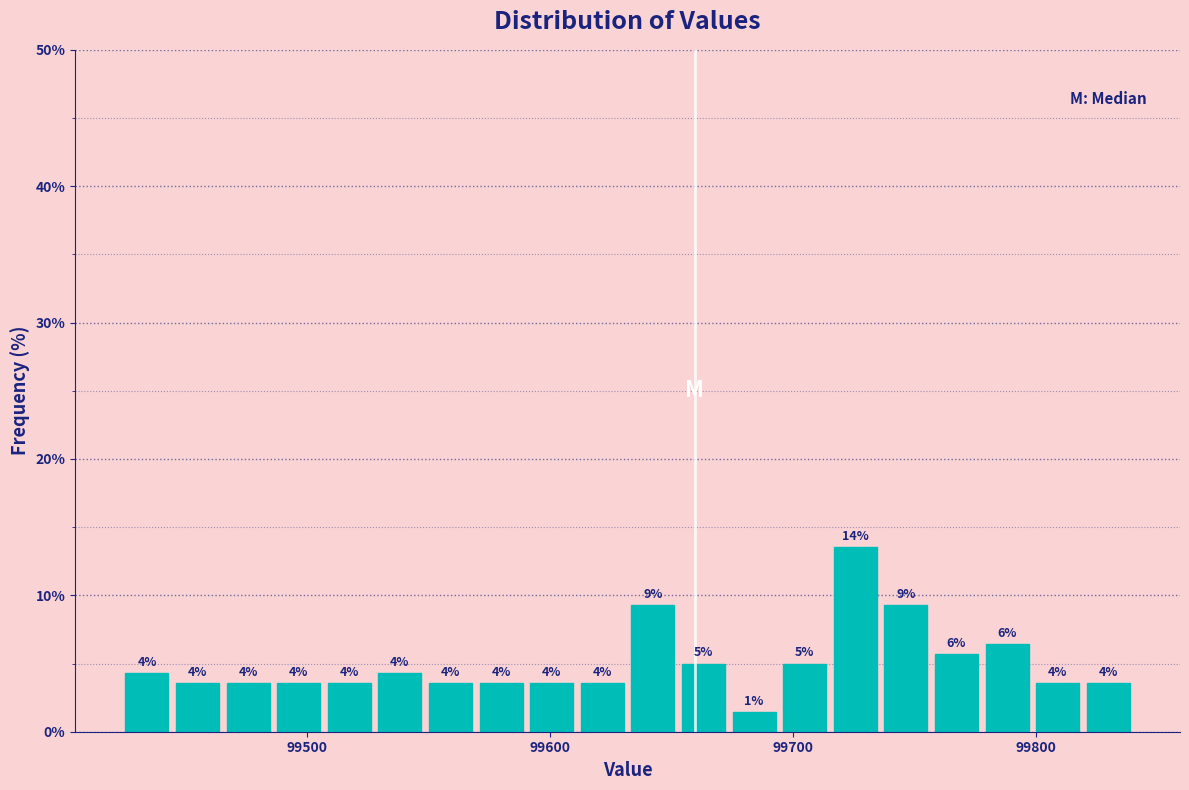

Read against the x-axis, roughly where is the centre of the tallest bar?

99730